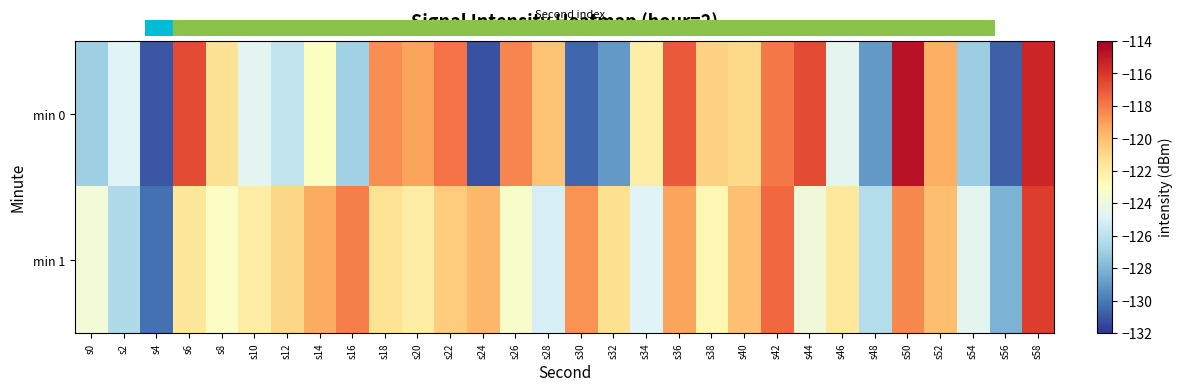

Reading left to right, transcribe all the data shown in this chart.

min 0: s0=-126.9	s2=-124.8	s4=-131.0	s6=-116.7	s8=-121.3	s10=-124.6	s12=-125.8	s14=-123.1	s16=-126.9	s18=-118.6	s20=-119.2	s22=-117.8	s24=-131.2	s26=-118.4	s28=-120.2	s30=-130.6	s32=-129.0	s34=-122.0	s36=-117.0	s38=-120.7	s40=-121.0	s42=-118.0	s44=-116.6	s46=-124.5	s48=-129.0	s50=-114.7	s52=-119.5	s54=-127.0	s56=-130.7	s58=-115.5
min 1: s0=-123.7	s2=-126.5	s4=-130.2	s6=-121.6	s8=-123.2	s10=-121.9	s12=-120.9	s14=-119.4	s16=-118.1	s18=-121.4	s20=-122.0	s22=-120.5	s24=-119.8	s26=-123.4	s28=-125.1	s30=-118.7	s32=-121.3	s34=-124.8	s36=-119.2	s38=-122.6	s40=-120.1	s42=-117.5	s44=-123.9	s46=-121.7	s48=-126.3	s50=-118.4	s52=-120.0	s54=-124.5	s56=-128.1	s58=-116.2